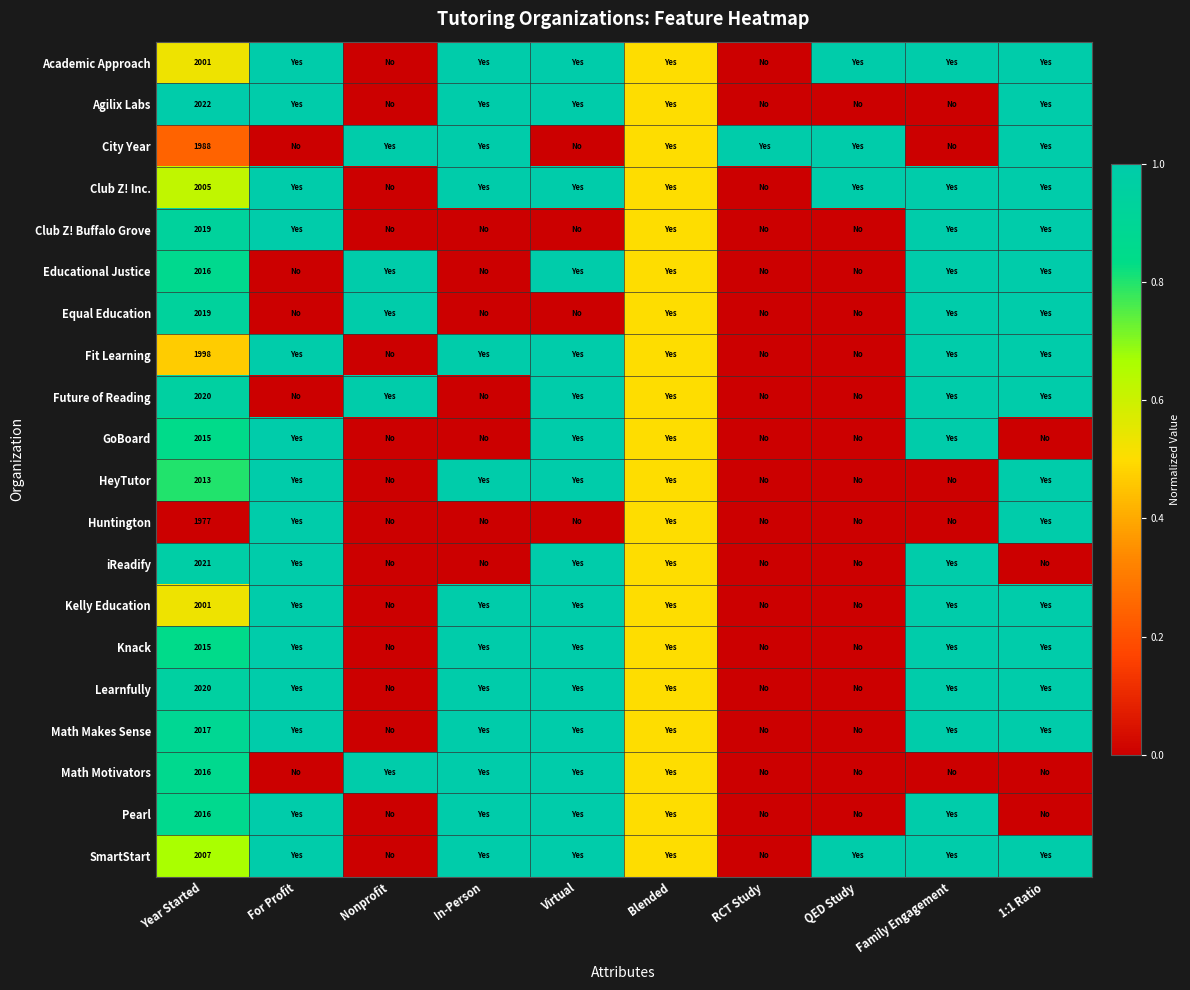

What is the difference between the highest and lowest values at Year Started?

45.0